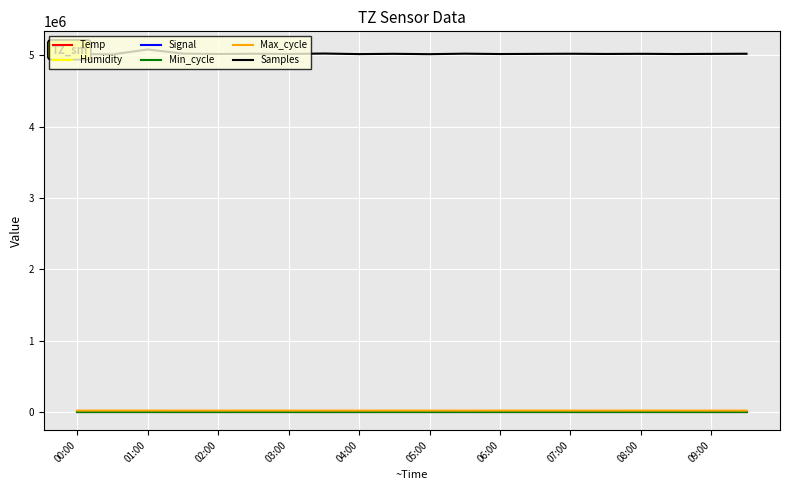

What is the average value of the Humidity series?

87.9